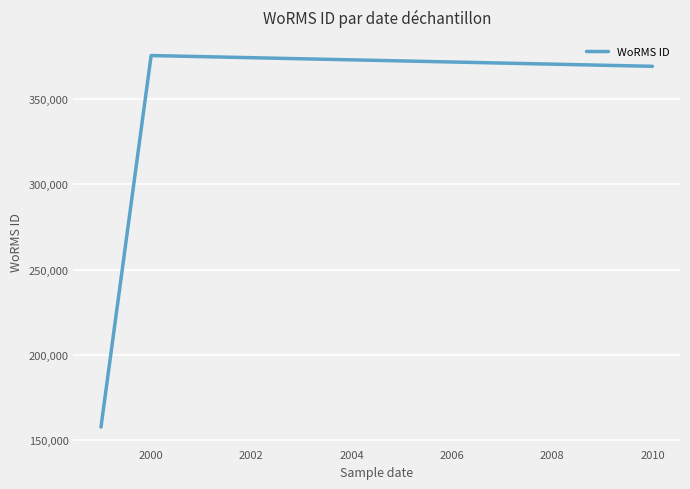

What is the maximum value shown in the chart?

375701